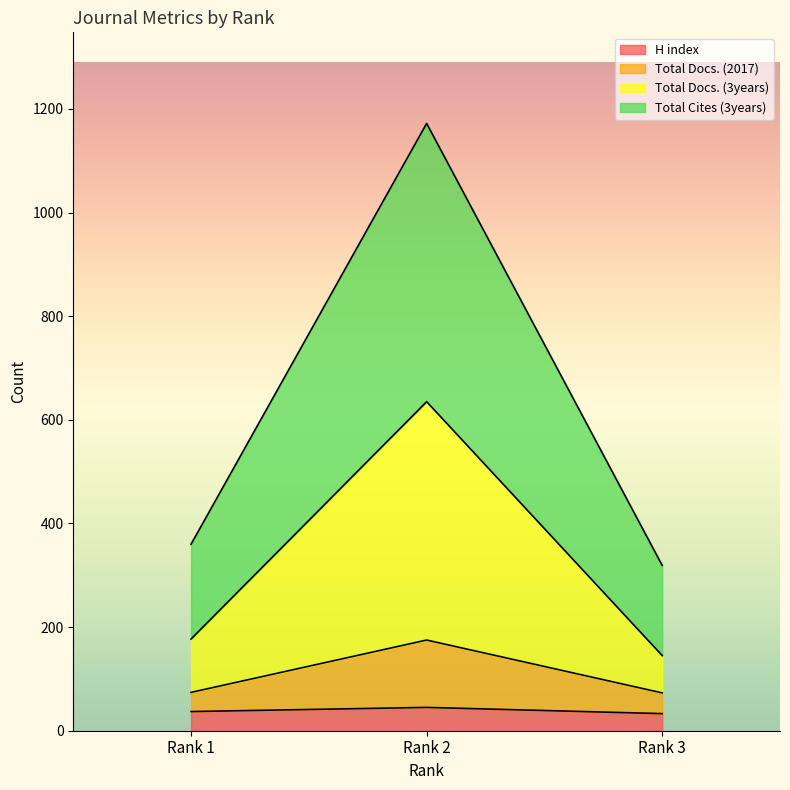

What is the sum of all H index values?

115